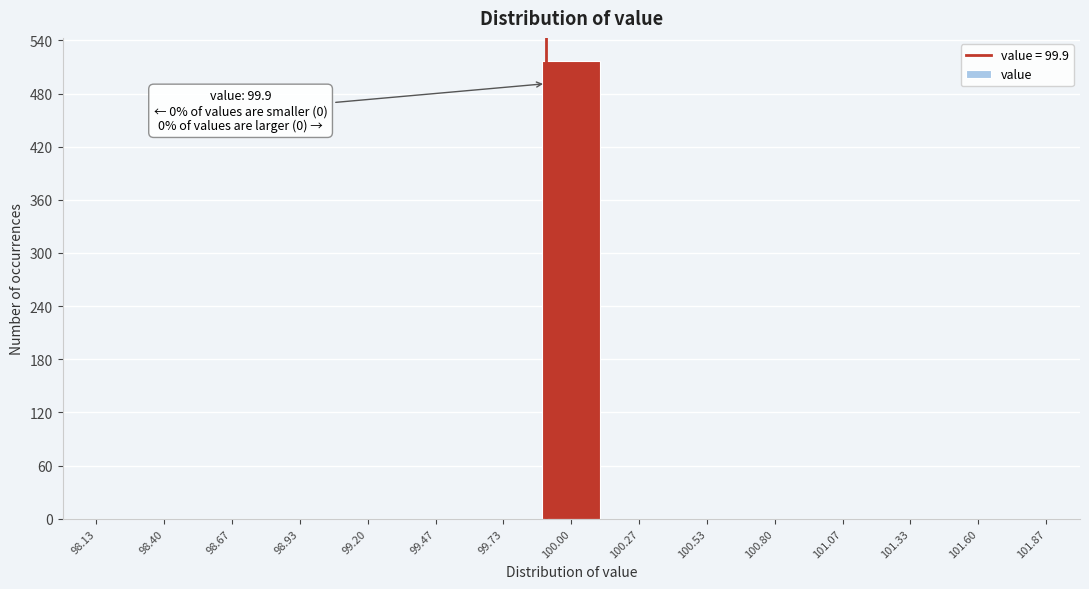

Which range on the x-axis has the tallest bar?

99.85 to 100.15